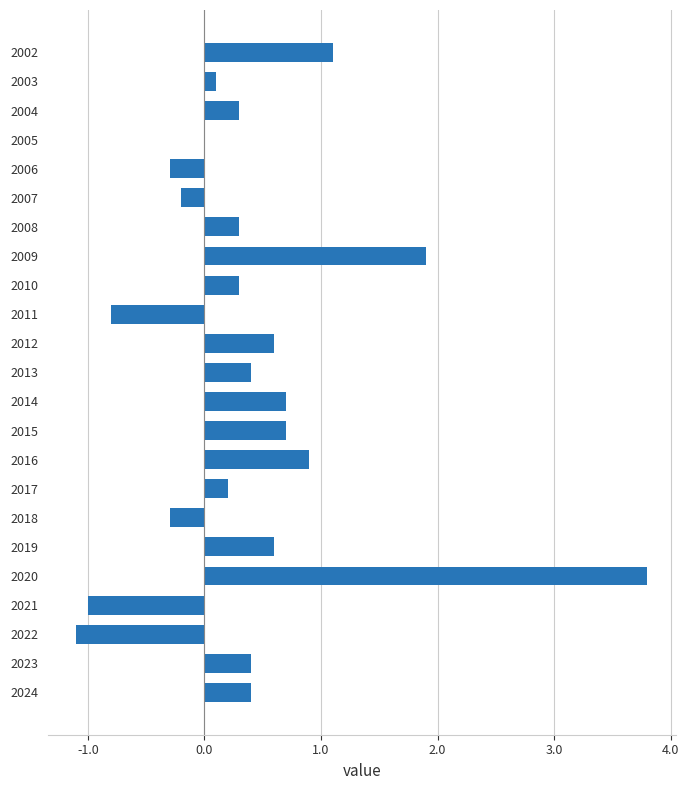

At which category does the chart reach its peak across all series?

2020